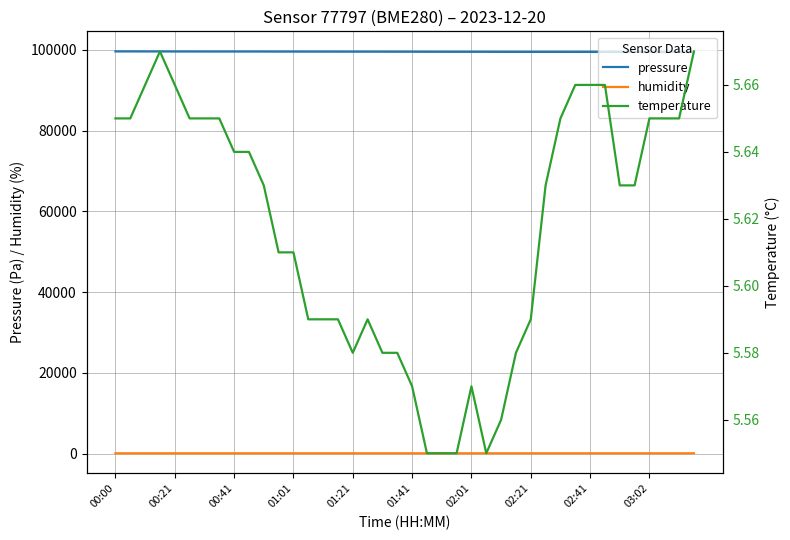

True or false: pressure and humidity intersect in this chart.

False